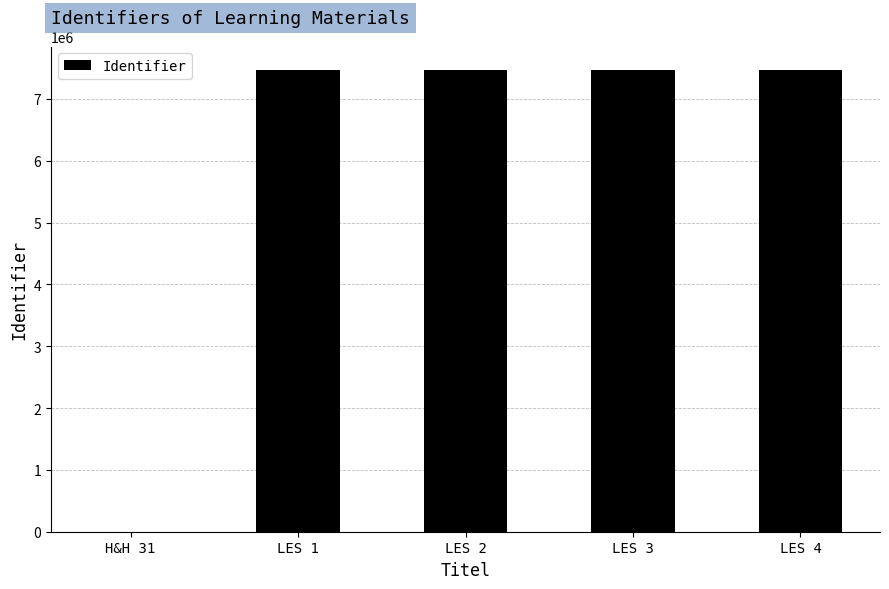

Where is the data nearest to the value 3737292?

LES 1